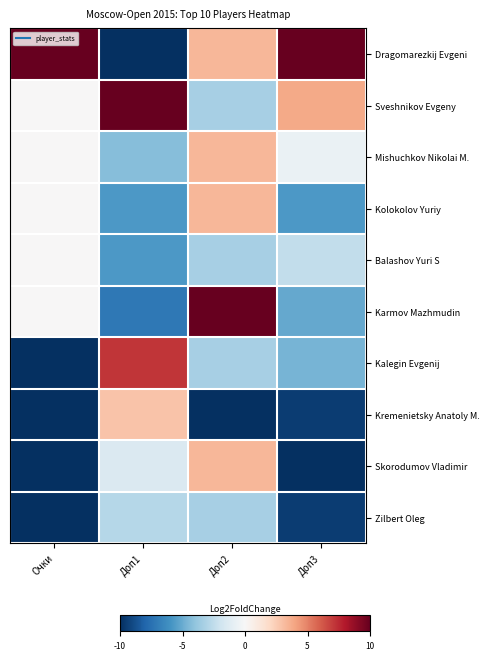

Count the number of data series in this chart.

10